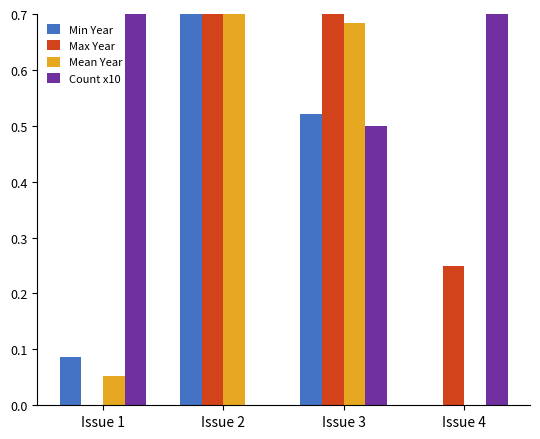

The Mean Year series shows 1.6 at Issue 2. True or false?

False